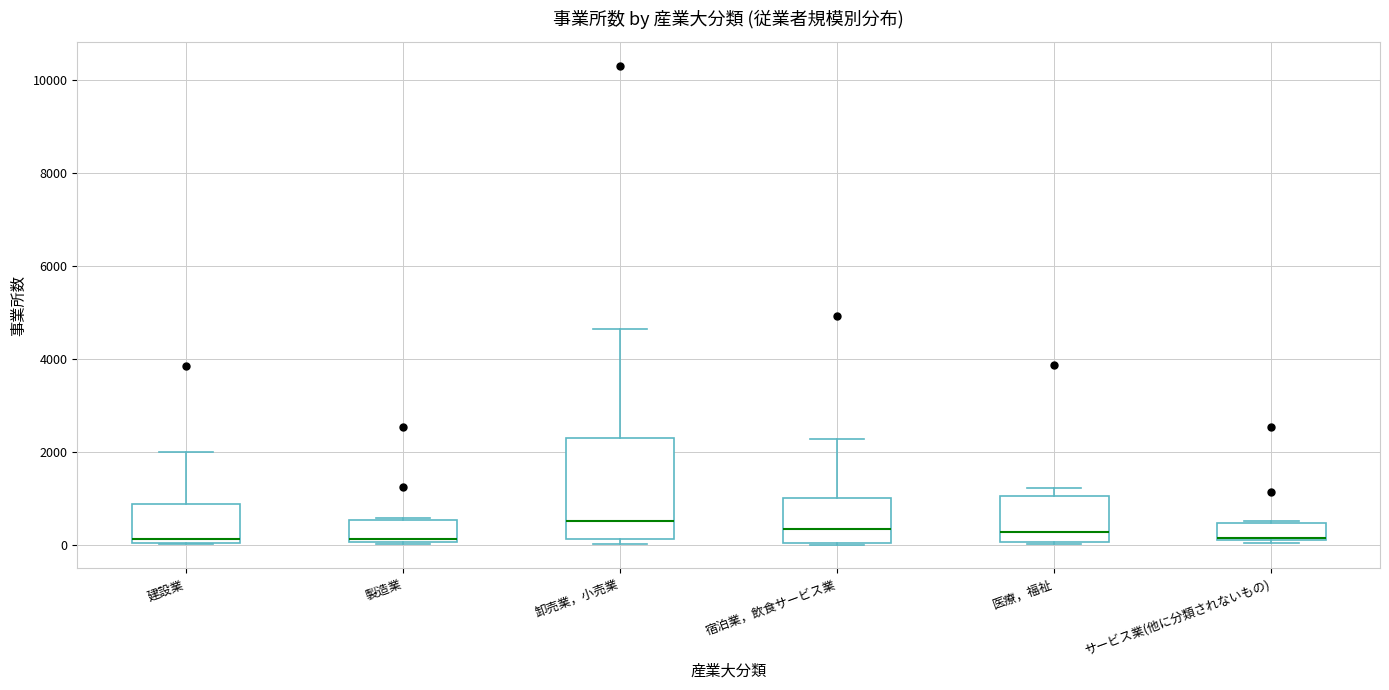

Reading left to right, read every box against the y-axis: the position of its median line, the range the box covers, and the ends of its whiskers. The values are not printed on the chart, so give them approximately, as read against the axis.

建設業: median 200, box 0 to 800, whiskers 0 to 2000
製造業: median 200, box 0 to 600, whiskers 0 to 600
卸売業，小売業: median 600, box 200 to 2200, whiskers 0 to 4600
宿泊業，飲食サービス業: median 400, box 0 to 1000, whiskers 0 to 2200
医療，福祉: median 200, box 0 to 1000, whiskers 0 to 1200
サービス業(他に分類されないもの): median 200, box 0 to 400, whiskers 0 (just below the box's lower edge) to 600